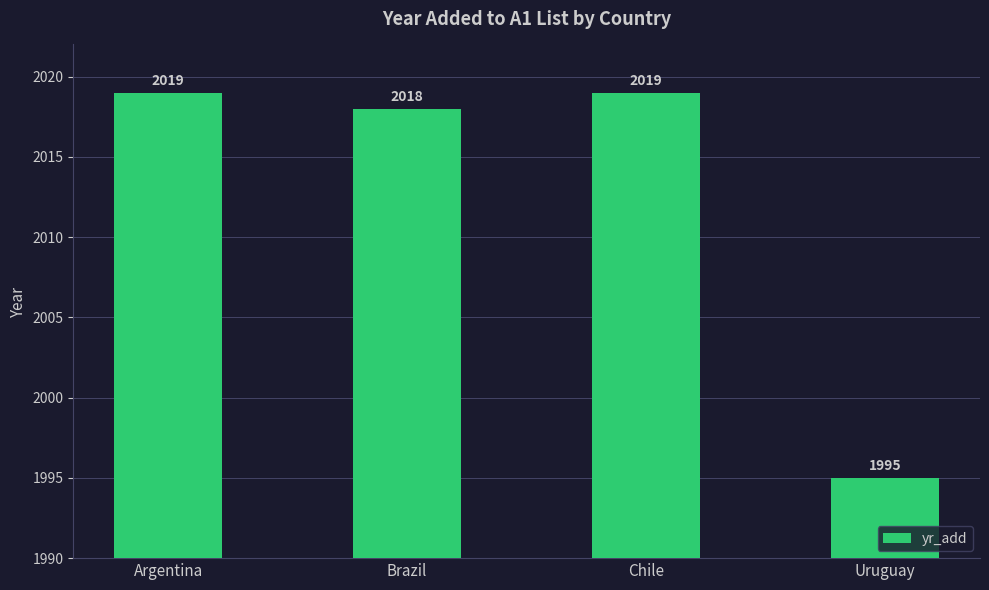

What is the greatest value displayed?

2019